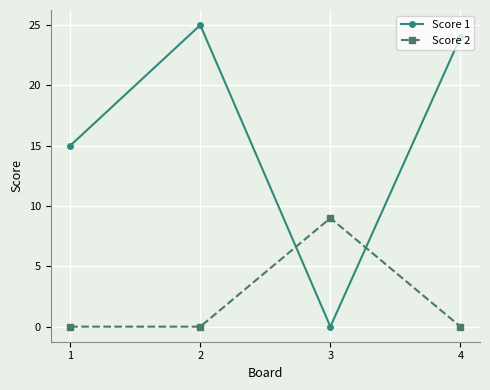

Reading right to left, list all the values displayed in this chart.

Score 1: 24	0	25	15
Score 2: 0	9	0	0